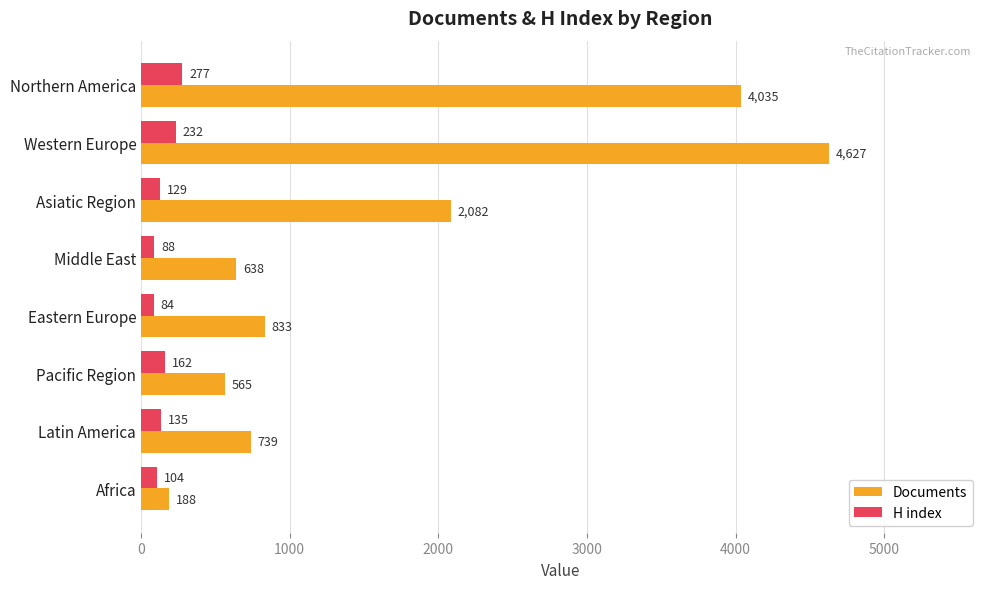

What is the spread (max minus min) of values at Middle East?

550